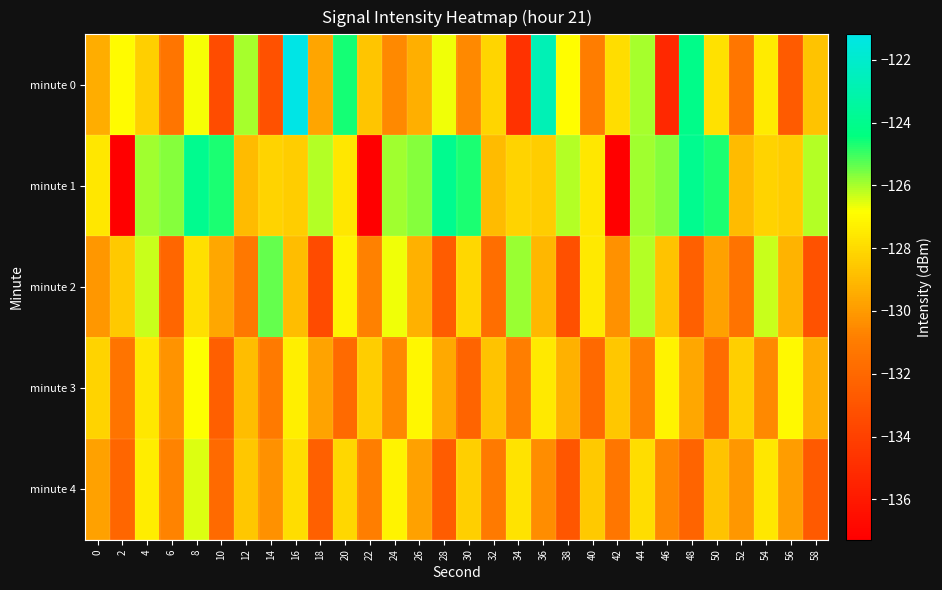

At which category is the sum across all series the highest?

8